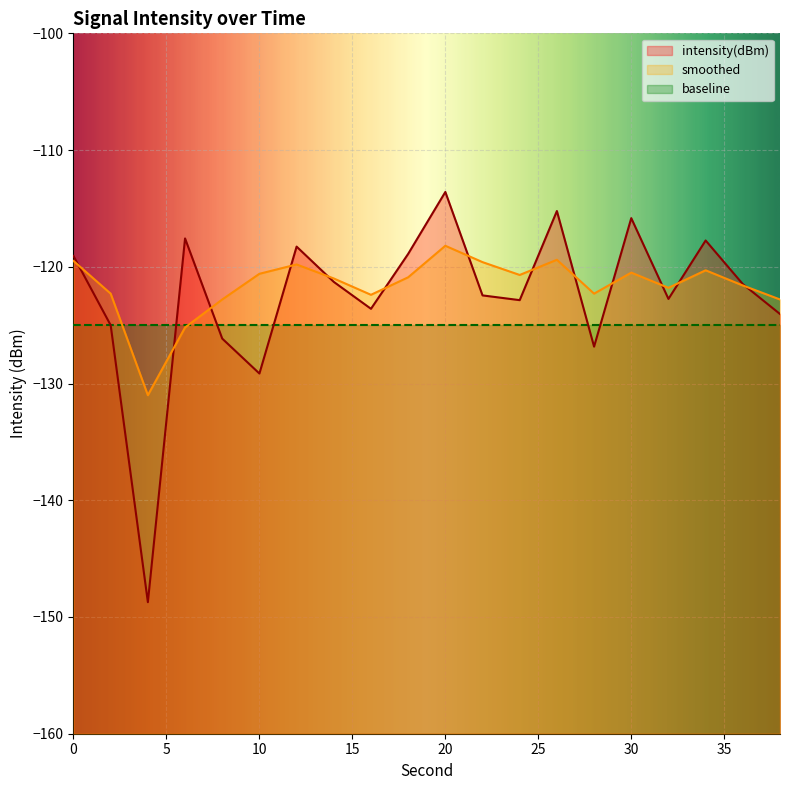

At which category does intensity(dBm) reach its first local peak?

6